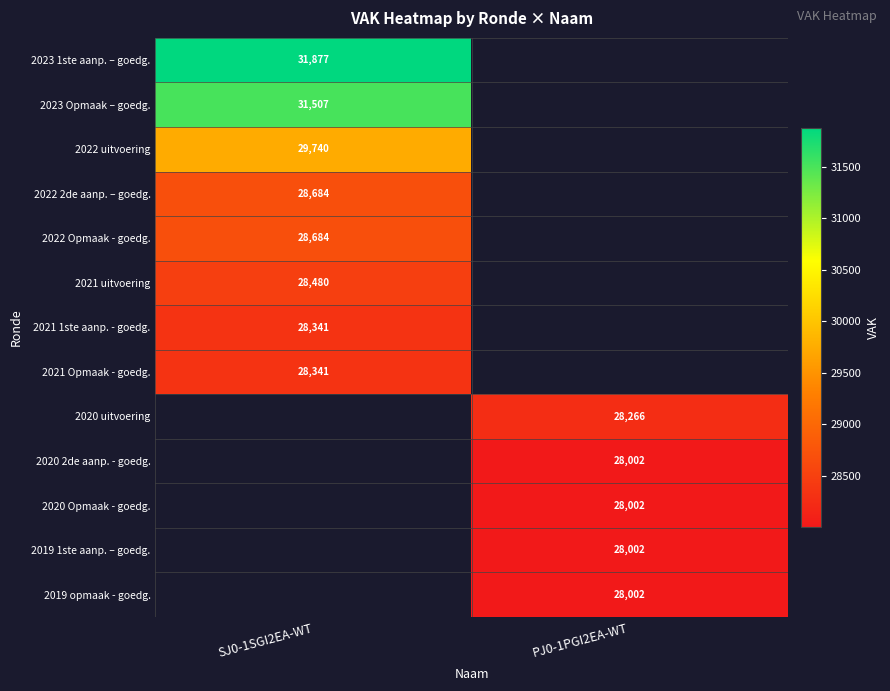

Which label corresponds to the largest value in the chart?

SJ0-1SGI2EA-WT